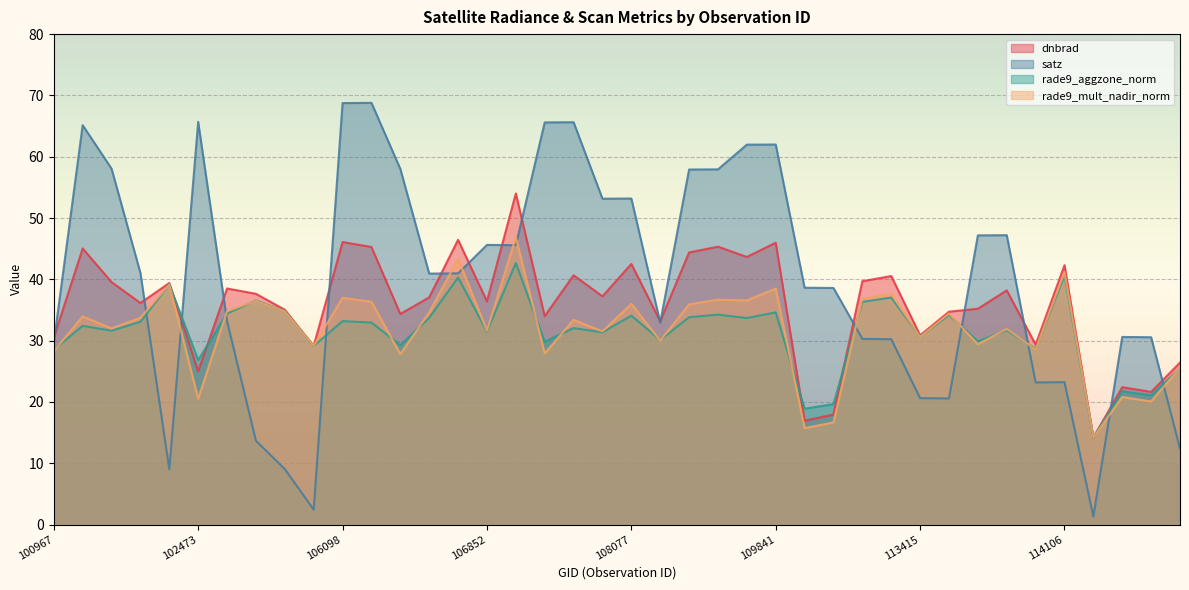

How many values in the dnbrad series are below 37?

19